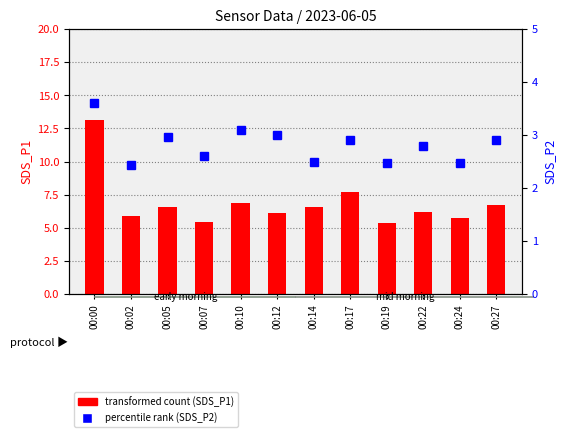

How many groups of bars are there?

12